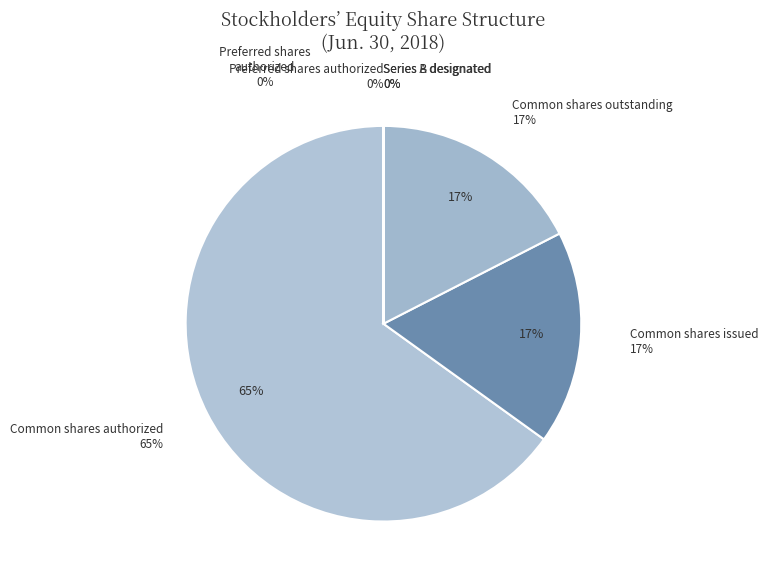

How many slices are in this pie chart?

6